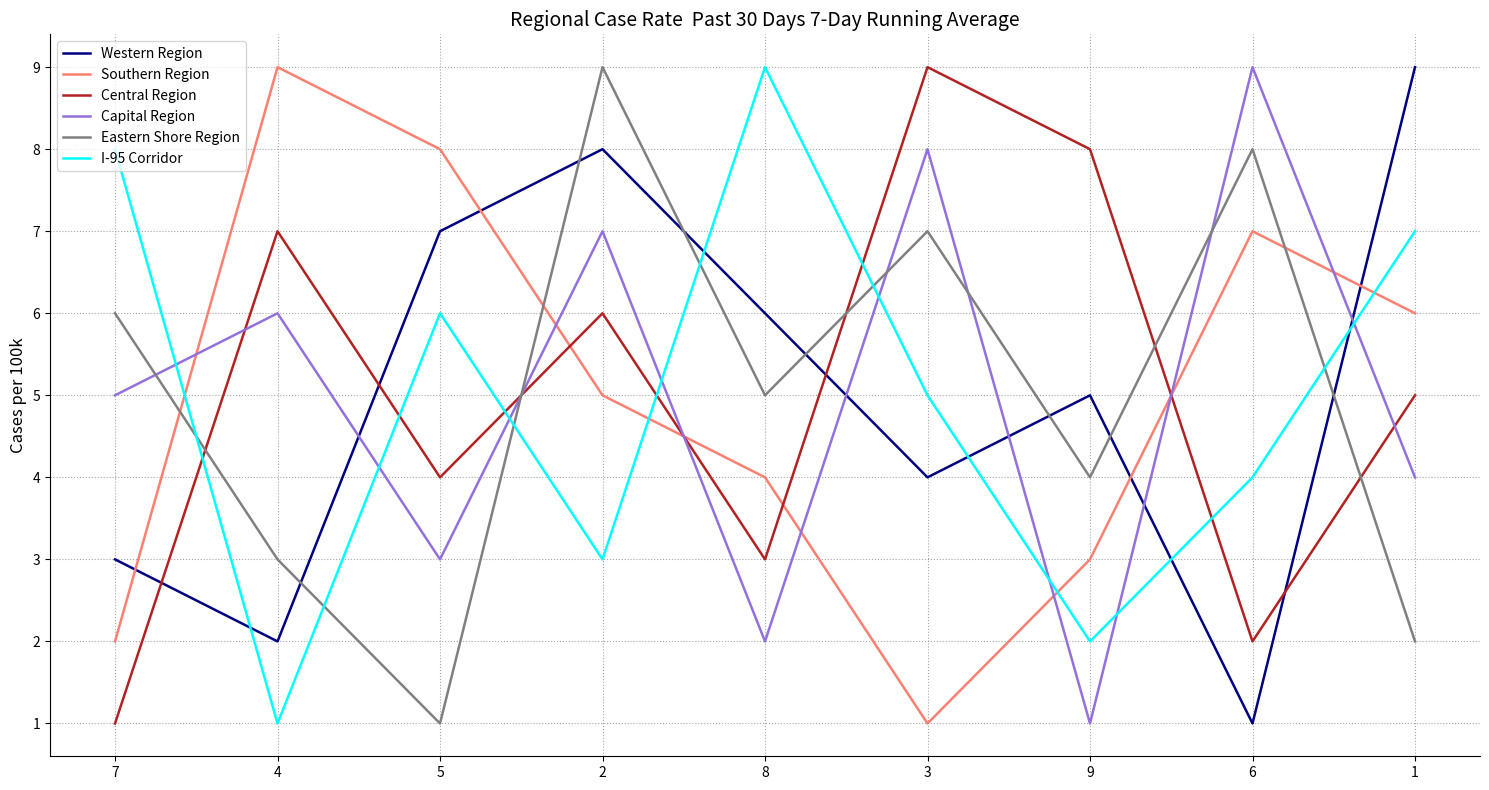

How many interior local valleys does the Western Region series have?

3